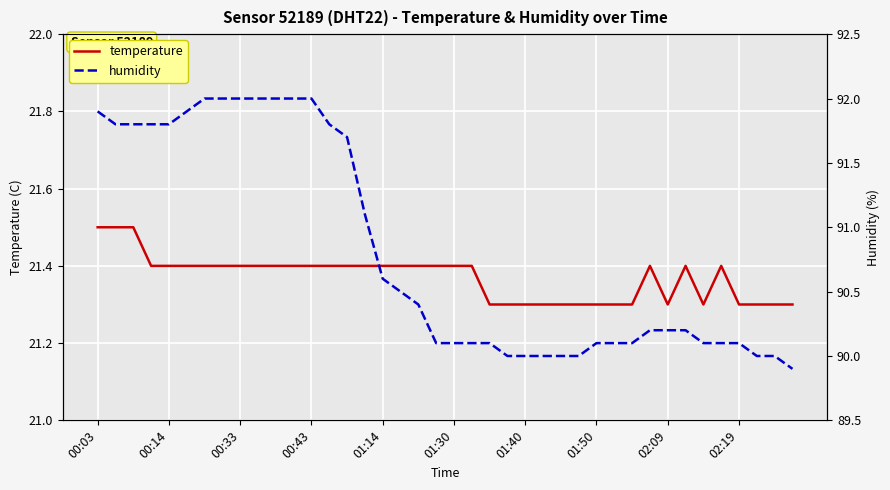

The value of humidity at 19 is 26.1. True or false?

False